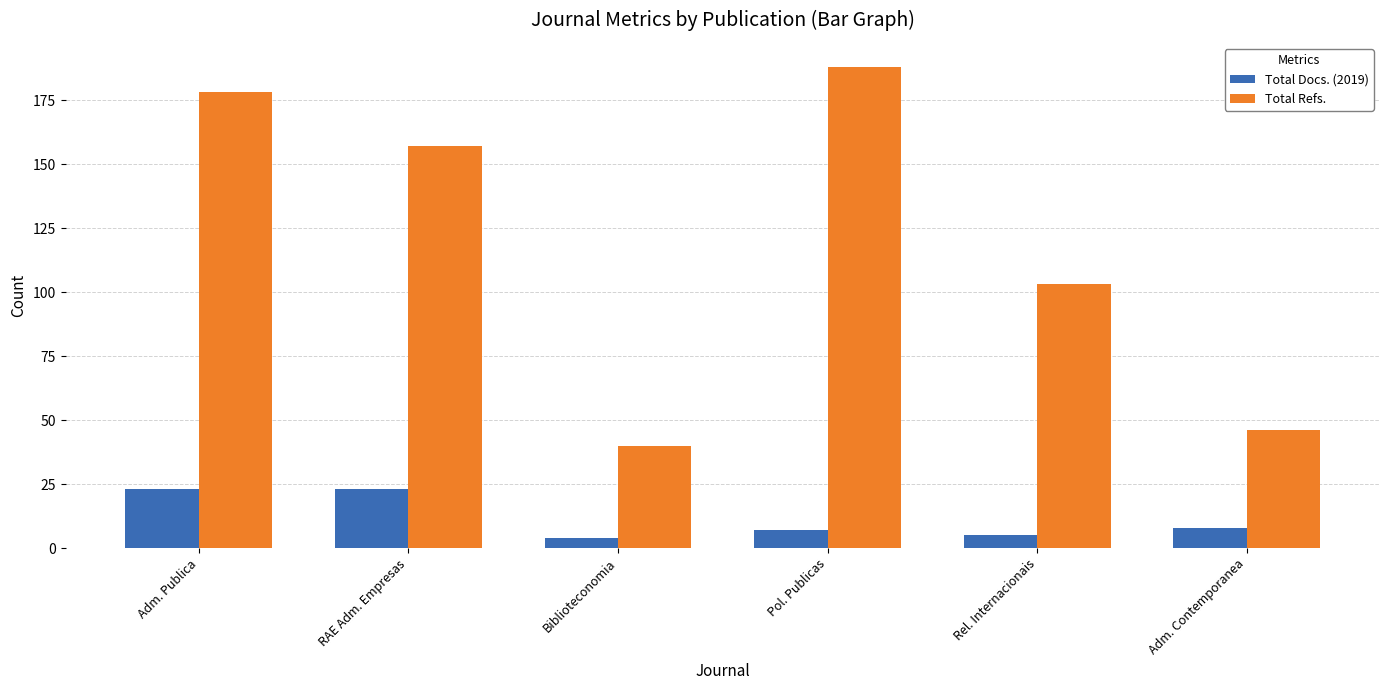

Reading right to left, extract all data points from this chart.

Total Docs. (2019): Adm. Contemporanea=8	Rel. Internacionais=5	Pol. Publicas=7	Biblioteconomia=4	RAE Adm. Empresas=23	Adm. Publica=23
Total Refs.: Adm. Contemporanea=46	Rel. Internacionais=103	Pol. Publicas=188	Biblioteconomia=40	RAE Adm. Empresas=157	Adm. Publica=178